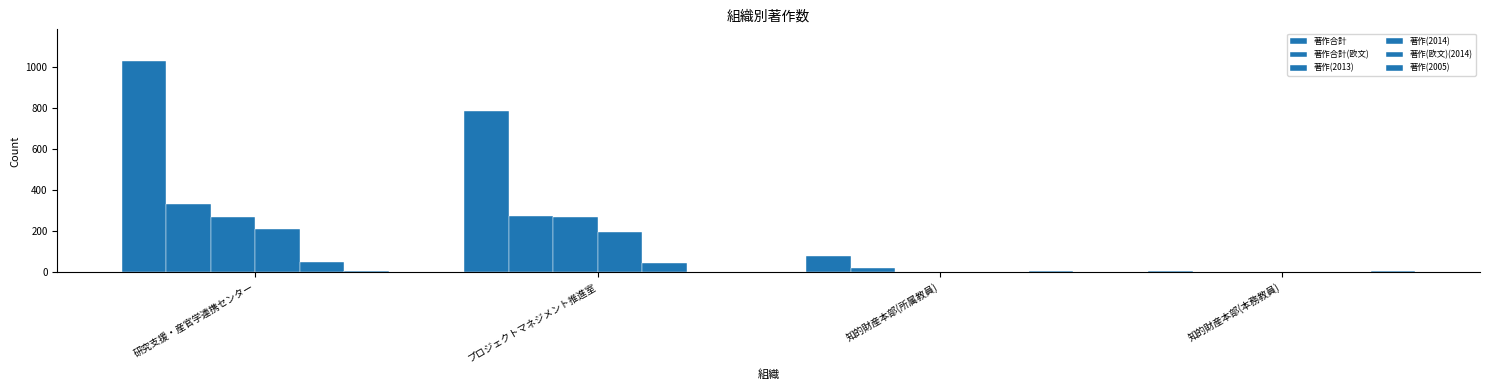

How many data points does each series have?

4